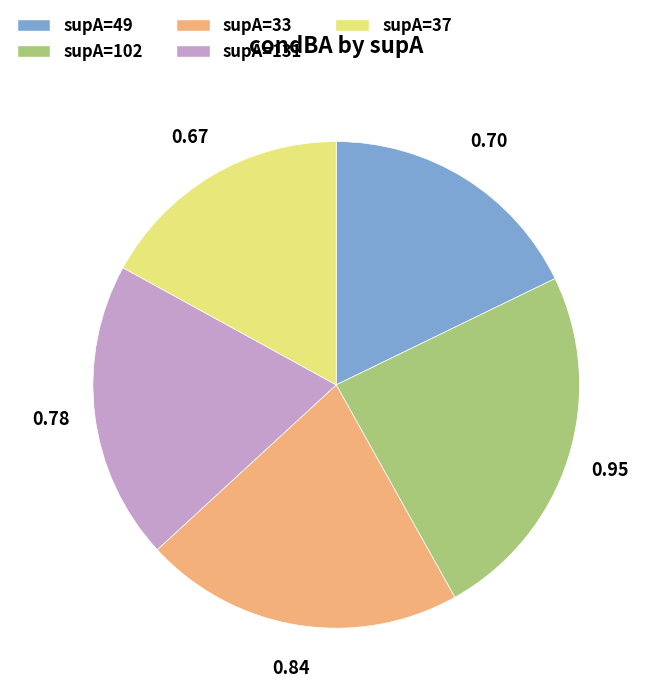

Is there a majority slice in this chart?

No